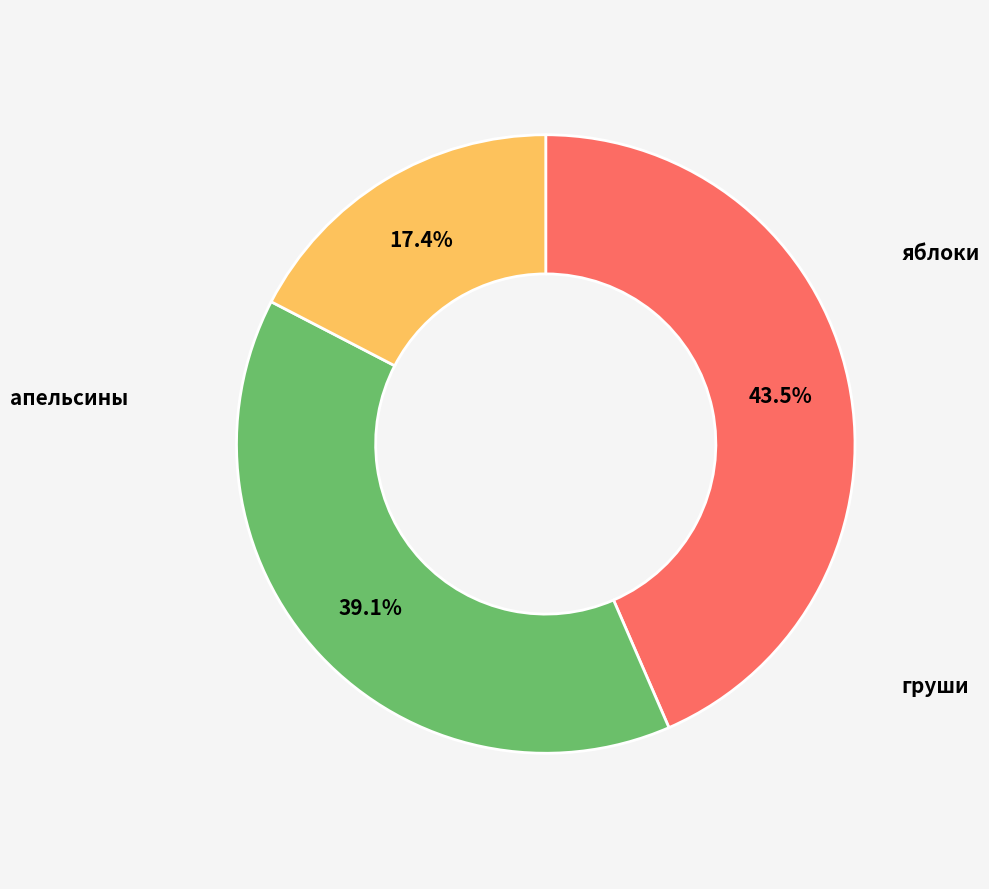

Which category has the smallest portion of the pie?

апельсины